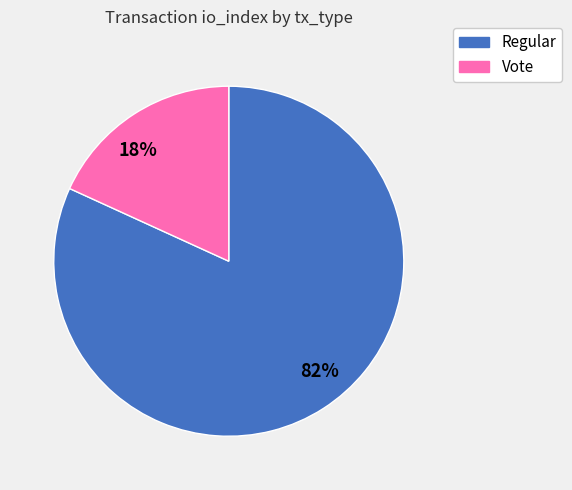

How many segments does this pie chart have?

2